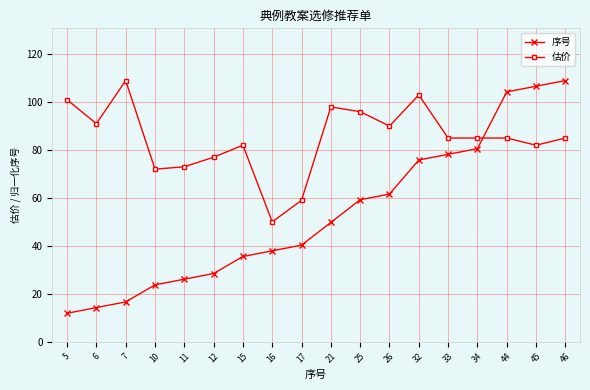

Which series changed the most between 5 and 45?

序号